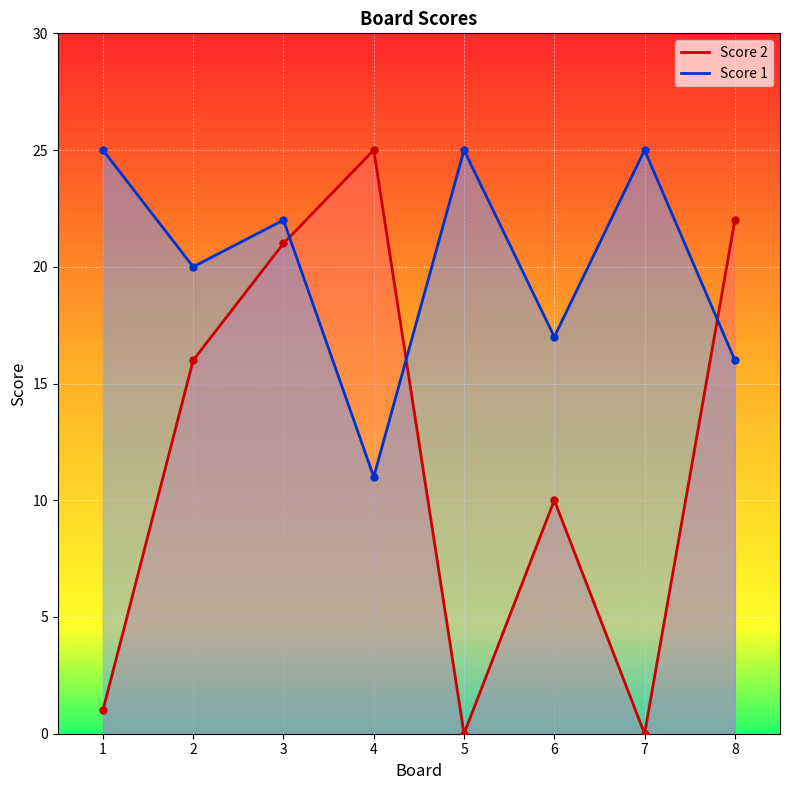

Where is the first local minimum for Score 2?

5